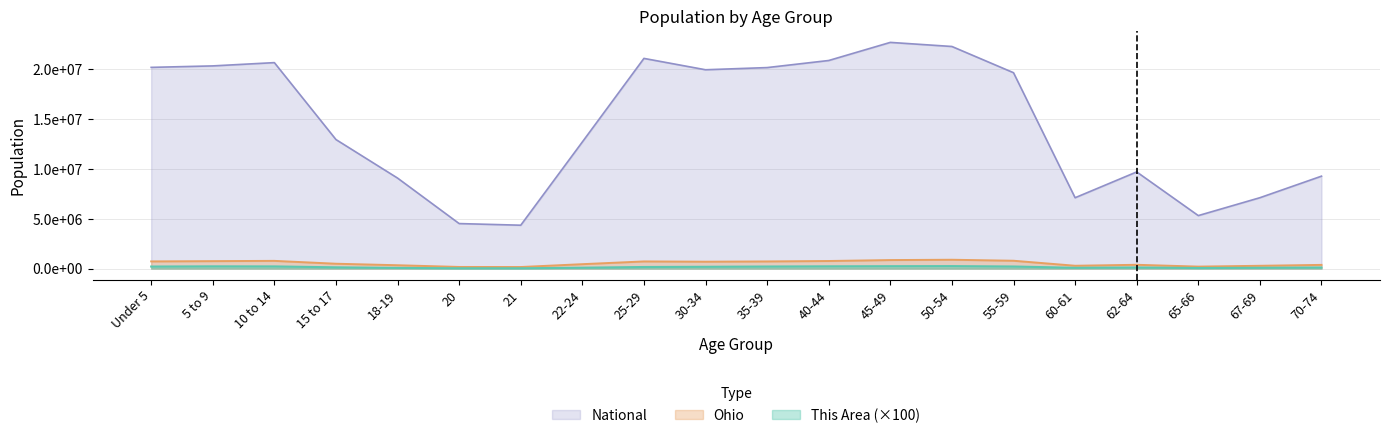

Reading right to left, list all the values displayed in this chart.

This Area: 70-74=108800	67-69=80300	65-66=56600	62-64=112700	60-61=78400	55-59=209100	50-54=246700	45-49=238700	40-44=226200	35-39=207200	30-34=180600	25-29=159300	22-24=89100	21=30400	20=30400	18-19=68900	15 to 17=126300	10 to 14=217700	5 to 9=224000	Under 5=204500
Ohio: 70-74=371370	67-69=280531	65-66=198333	62-64=381006	60-61=284403	55-59=786857	50-54=887057	45-49=855134	40-44=761369	35-39=718462	30-34=691329	25-29=718630	22-24=442085	21=157045	20=163986	18-19=336375	15 to 17=487307	10 to 14=774699	5 to 9=747889	Under 5=720856
National: 70-74=9278166	67-69=7115361	65-66=5319902	62-64=9704197	60-61=7113727	55-59=19664805	50-54=22298125	45-49=22708591	40-44=20890964	35-39=20179642	30-34=19962099	25-29=21101849	22-24=12712576	21=4354294	20=4519129	18-19=9086089	15 to 17=12954254	10 to 14=20677194	5 to 9=20348657	Under 5=20201362